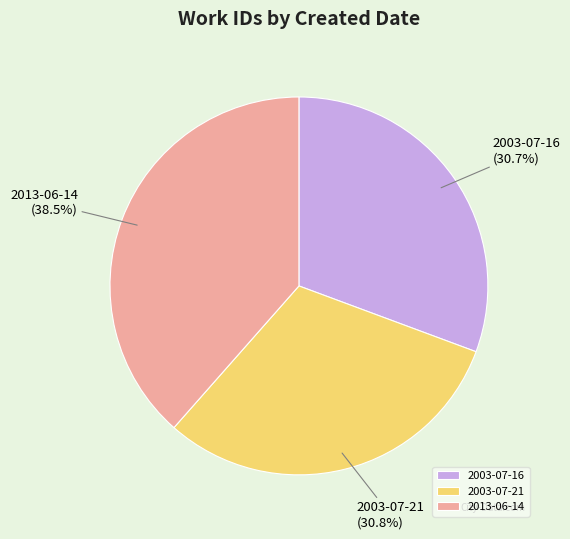

What is the largest slice in the pie chart?

2013-06-14